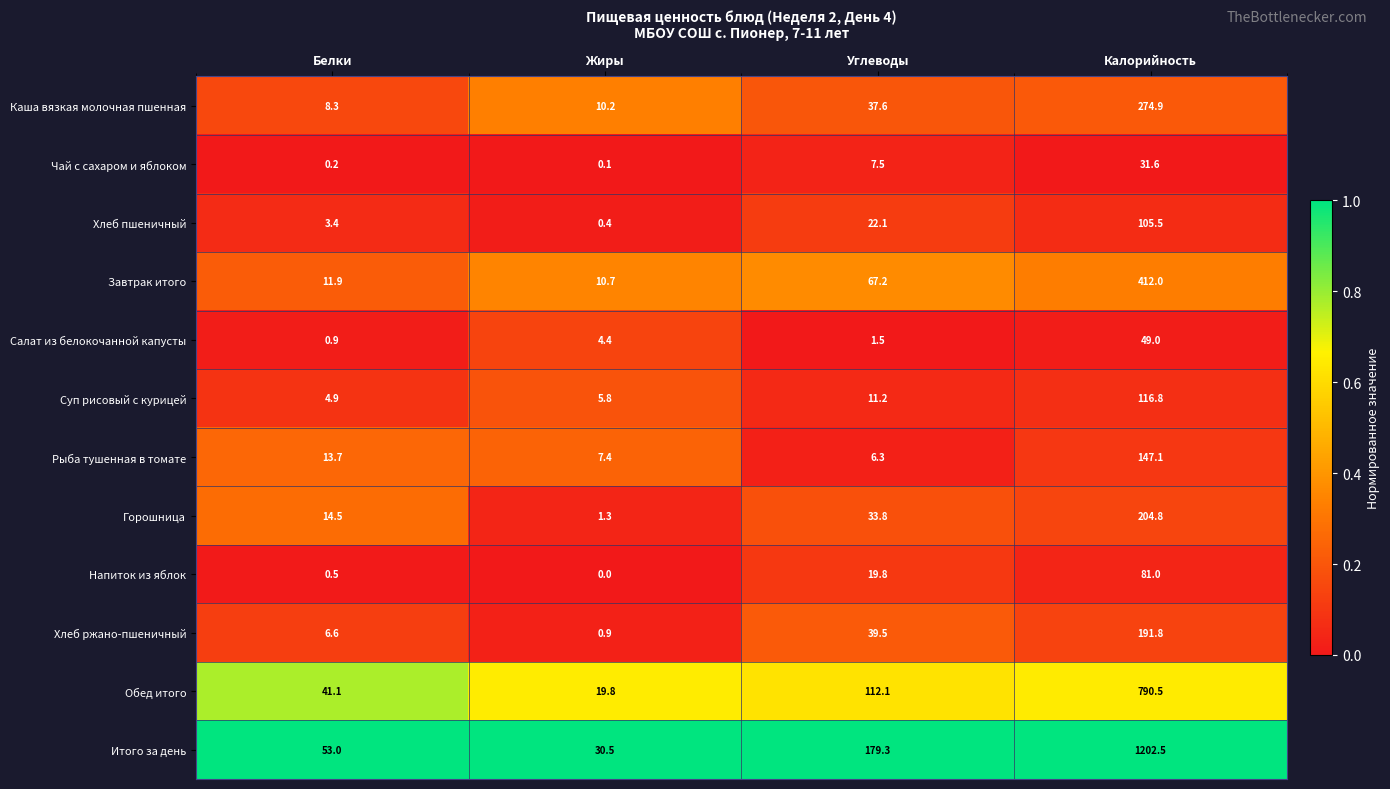

The value of Хлеб пшеничный at Белки is 5.0. True or false?

False